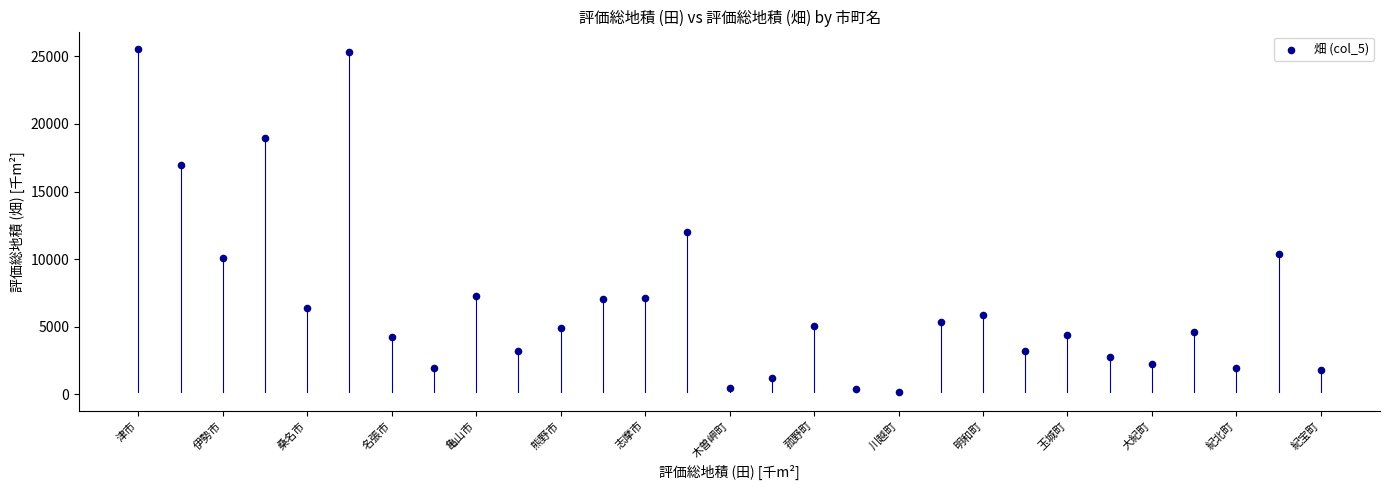

What is the range of Y values (max minus min)?

25348.0